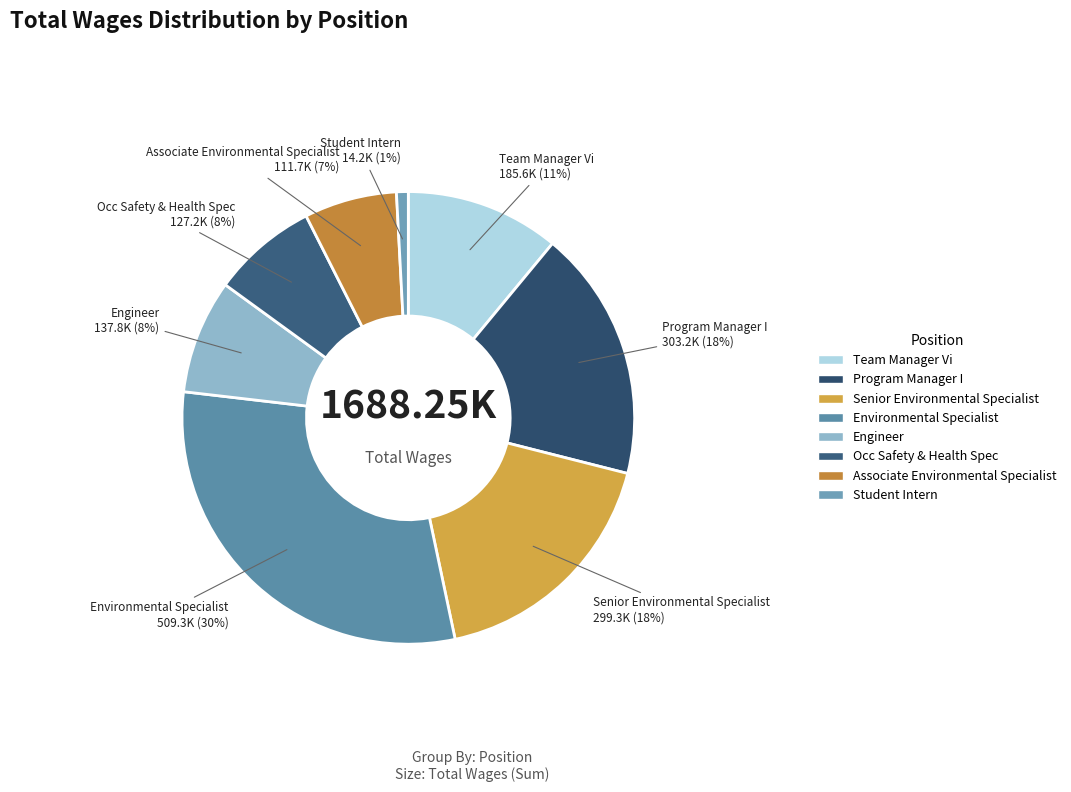

To the nearest percent, what portion does Team Manager Vi represent?

11%